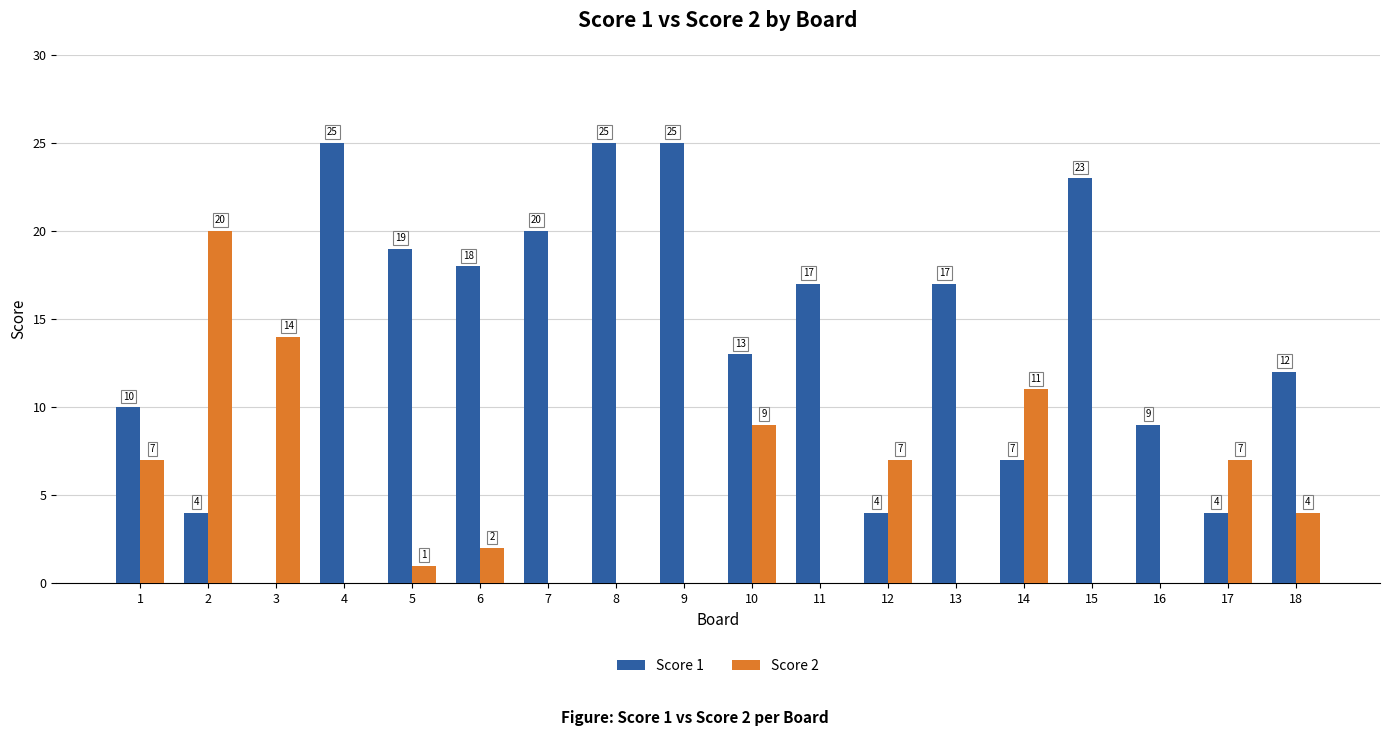

Are the bars grouped side by side (vs. stacked)?

Yes